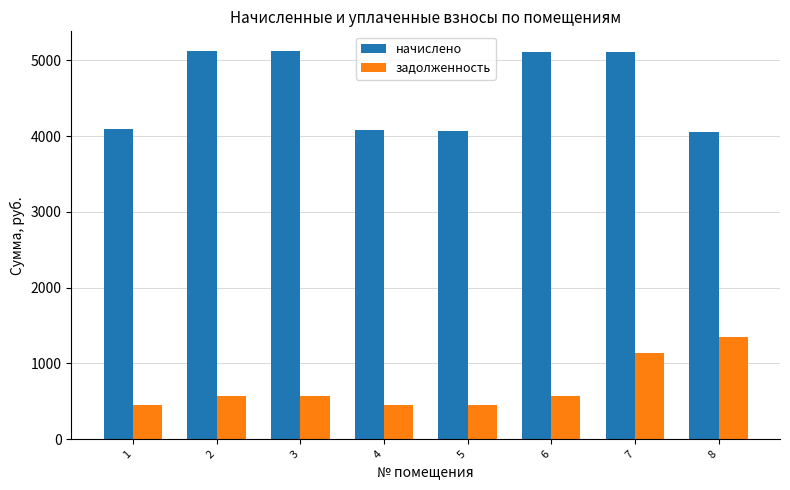

What is the minimum value shown in the chart?

452.1